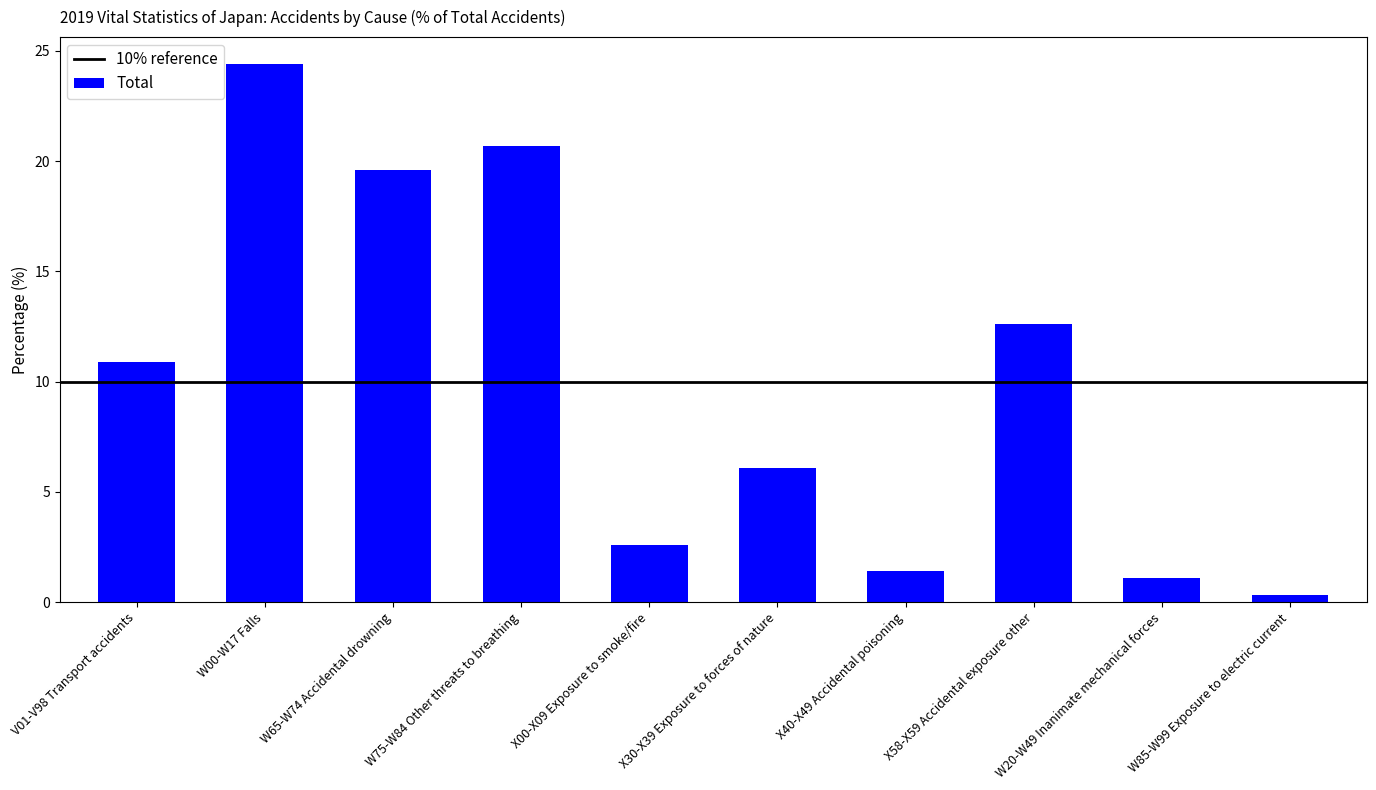

True or false: the data shows 8.9 at X30-X39 Exposure to forces of nature.

False